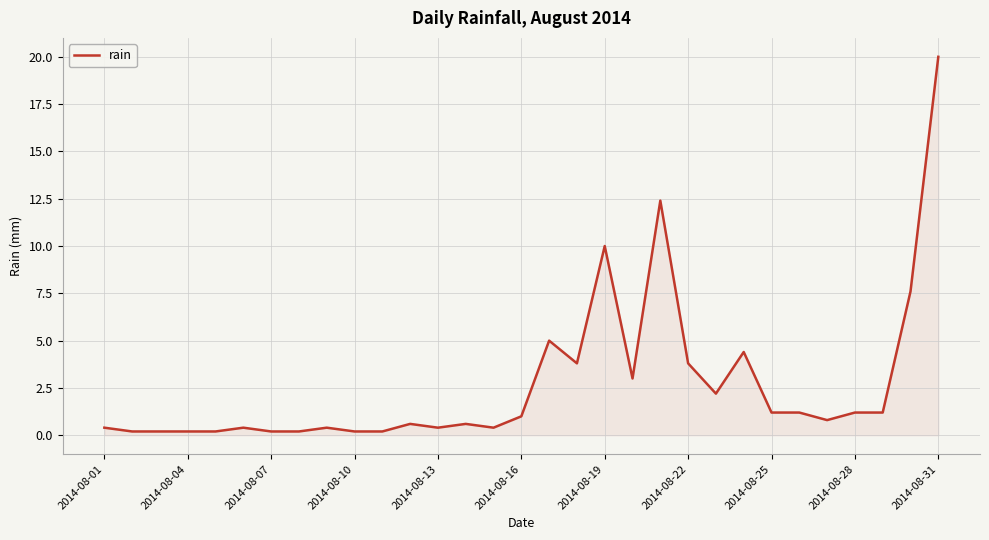

What is the maximum value shown in the chart?

20.0